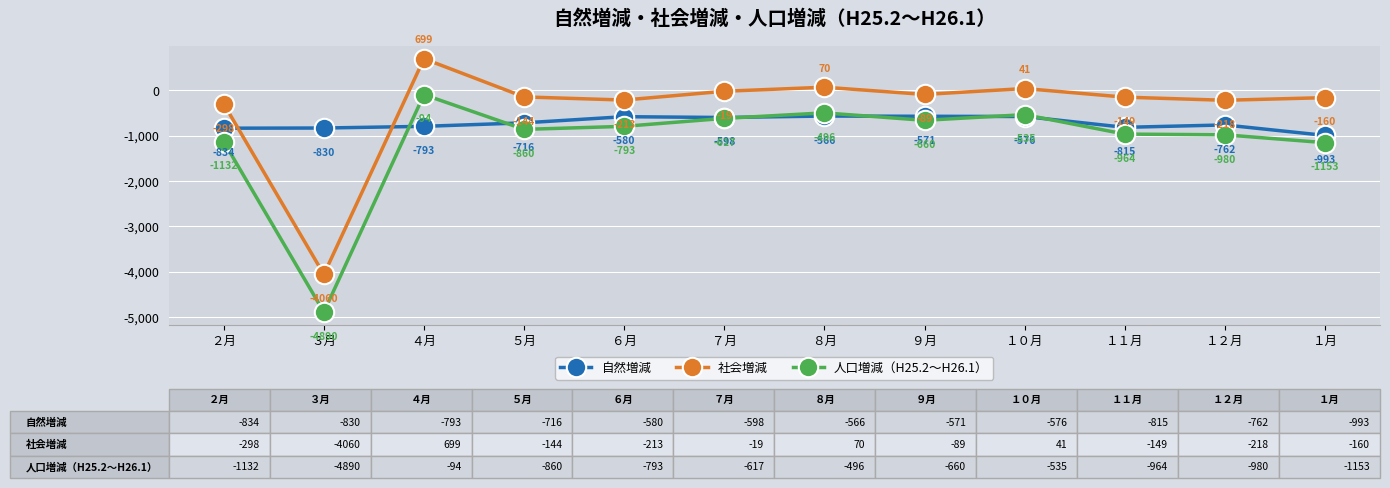

Which category has the highest value across all series?

４月